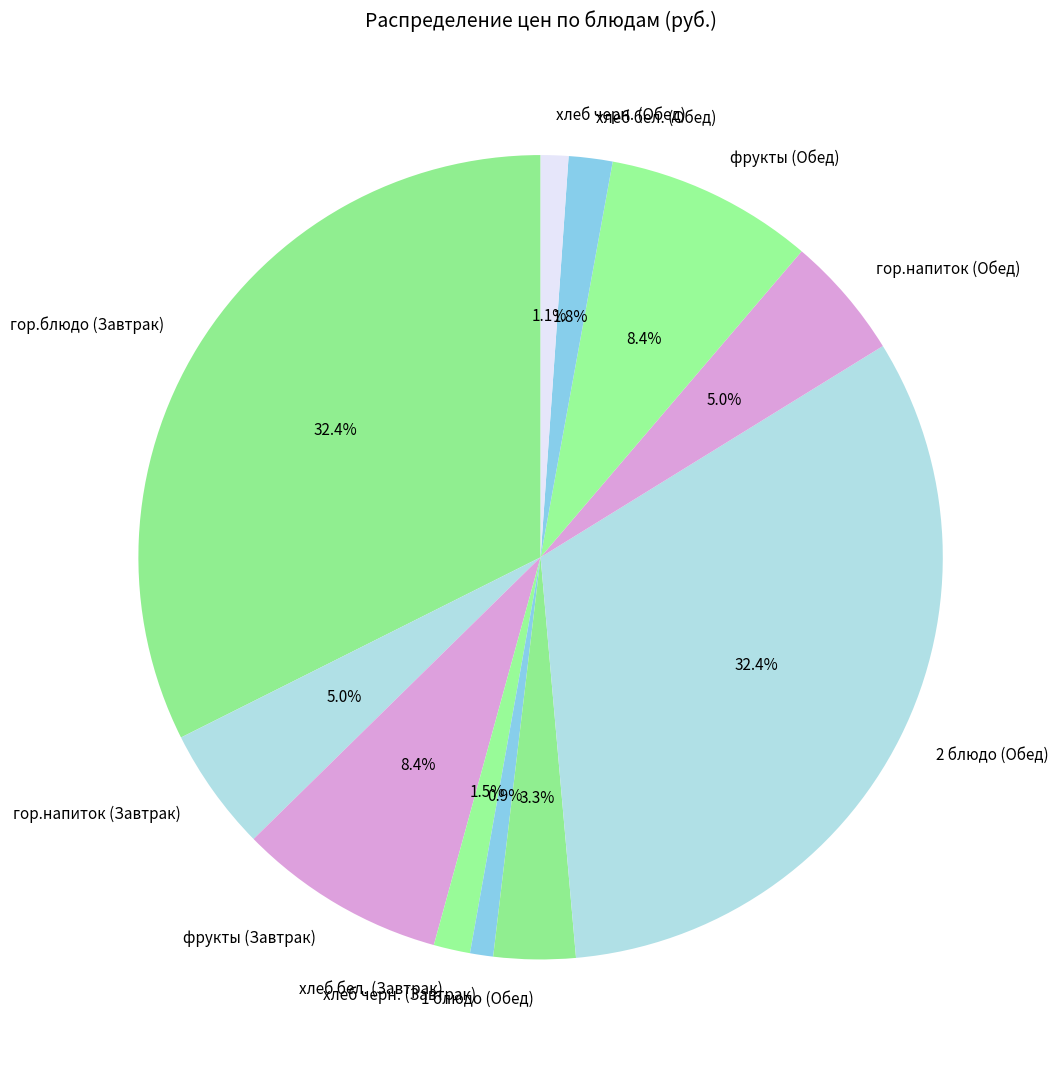

What percentage is the фрукты (Обед) slice, to the nearest percent?

8%